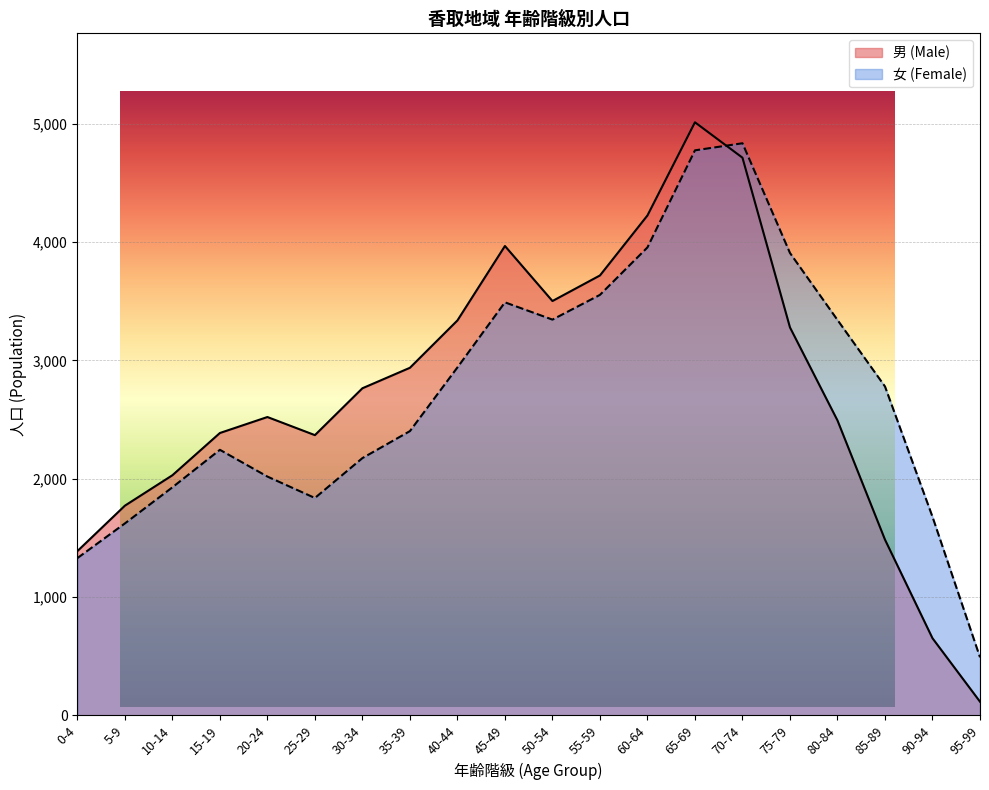

Is the value of 女 (Female) at 0-4 greater than the value of 男 (Male) at 75-79?

No